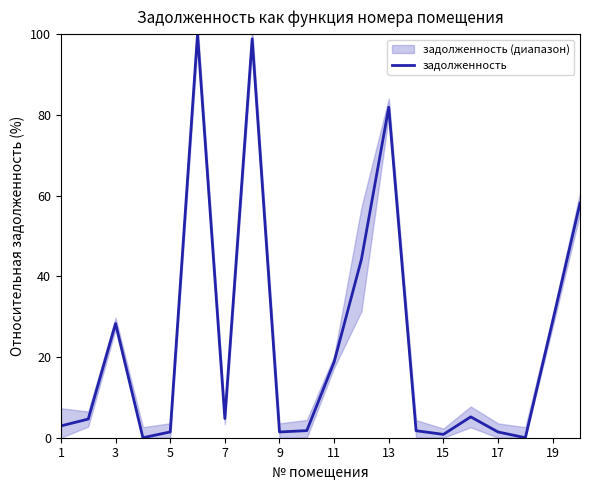

The value of задолженность at 11 is 8.8. True or false?

False